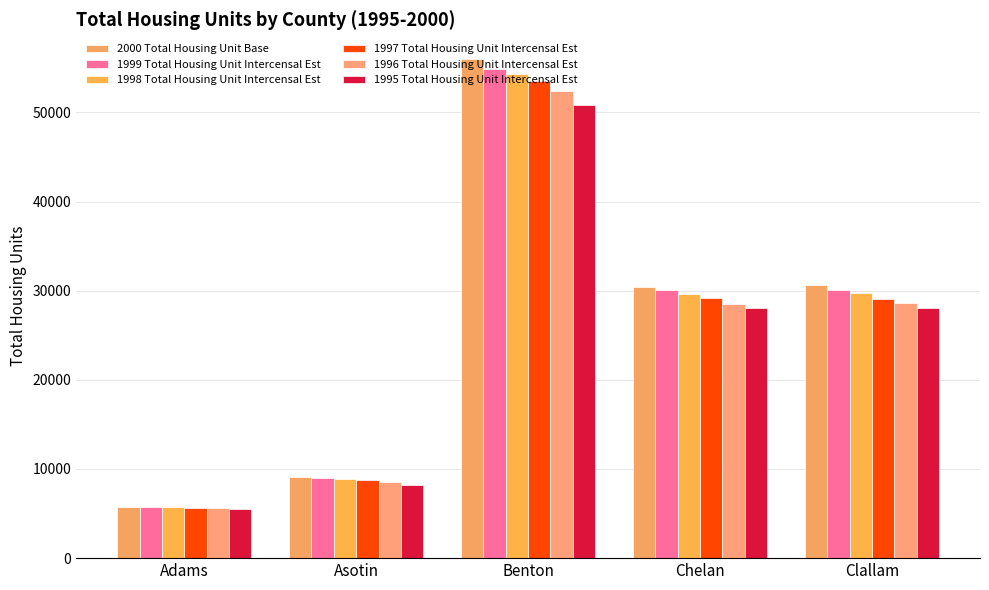

Reading left to right, what are all the values shown in this chart?

2000 Total Housing Unit Base: 5773	9111	55963	30407	30683
1999 Total Housing Unit Intercensal Est: 5728	9031	54876	30080	30131
1998 Total Housing Unit Intercensal Est: 5685	8892	54258	29592	29710
1997 Total Housing Unit Intercensal Est: 5674	8745	53513	29133	29100
1996 Total Housing Unit Intercensal Est: 5591	8572	52395	28503	28654
1995 Total Housing Unit Intercensal Est: 5537	8239	50796	28102	28045